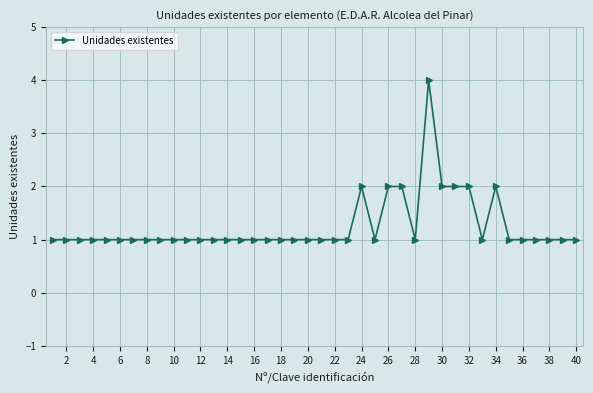

Reading left to right, transcribe all the data shown in this chart.

1	1	1	1	1	1	1	1	1	1	1	1	1	1	1	1	1	1	1	1	1	1	1	2	1	2	2	1	4	2	2	2	1	2	1	1	1	1	1	1